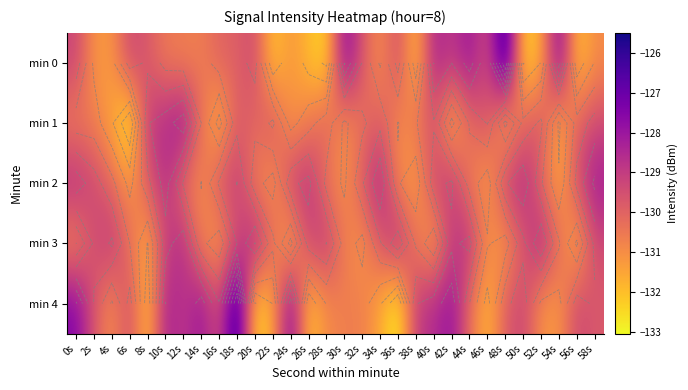

The value of min 3 at 24s is -76.9. True or false?

False